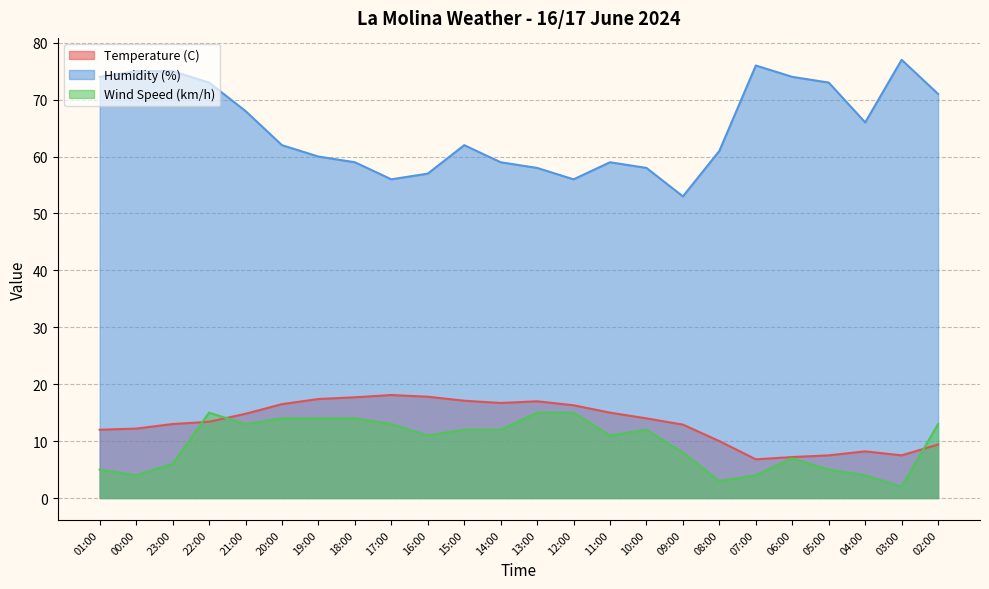

What is the lowest value of the Humidity (%) series?

53.0